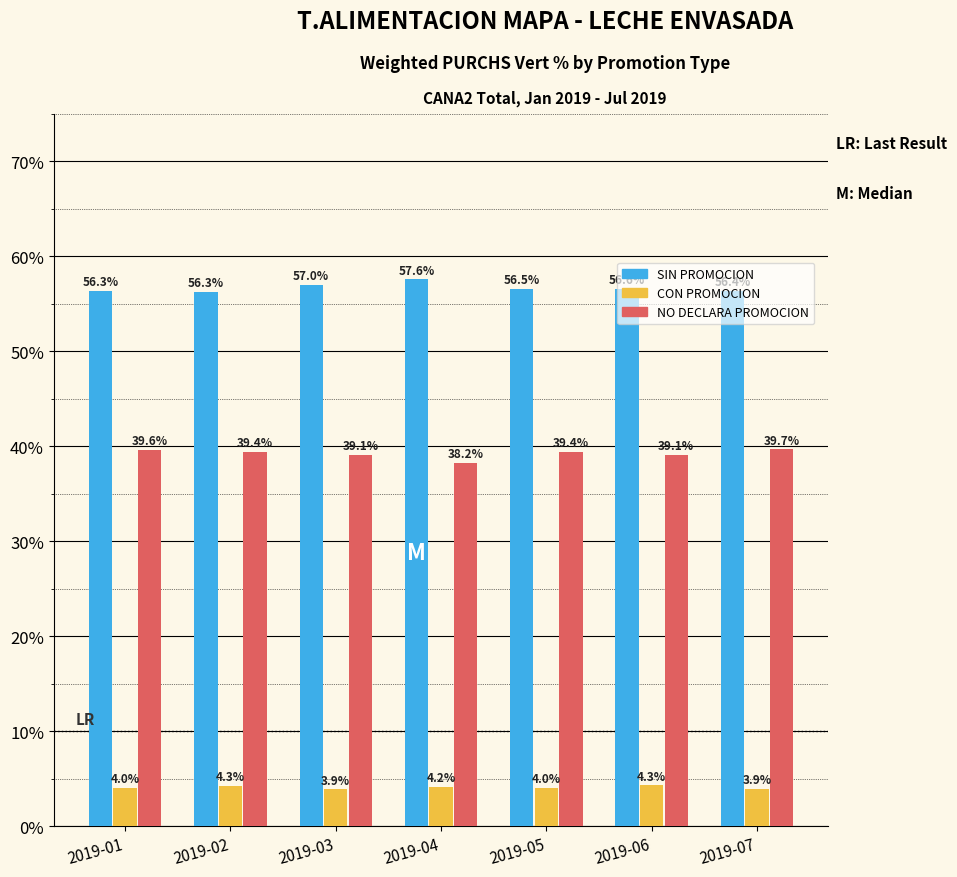

What is the total value across all series at 2019-03?

100.0